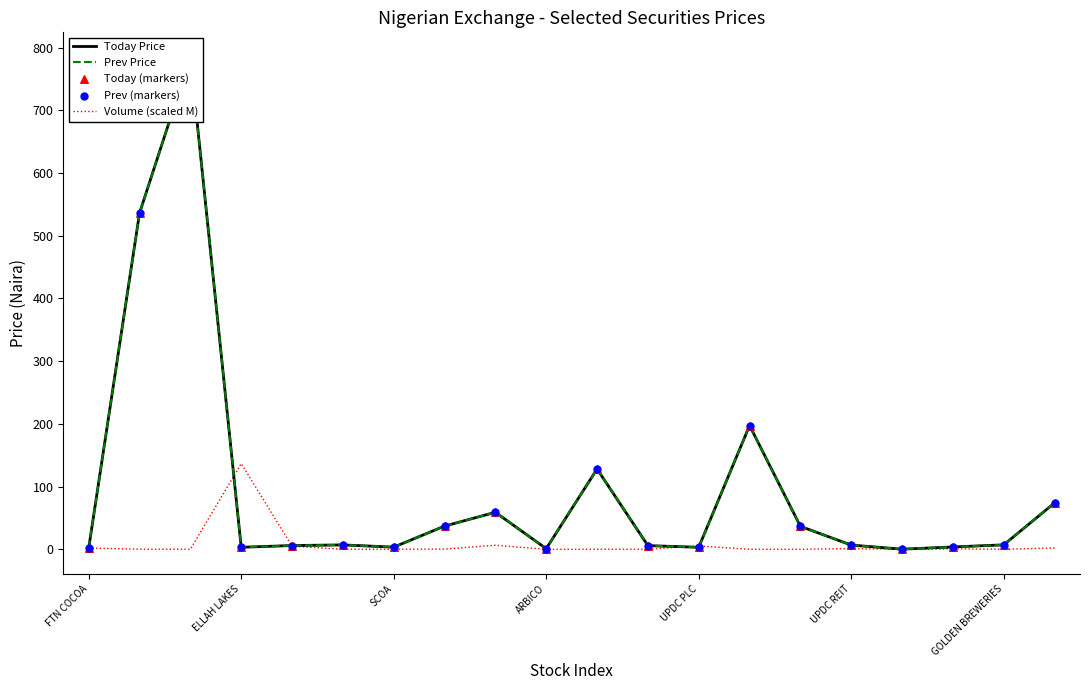

Which series has the widest spread of Y values?

Today Price